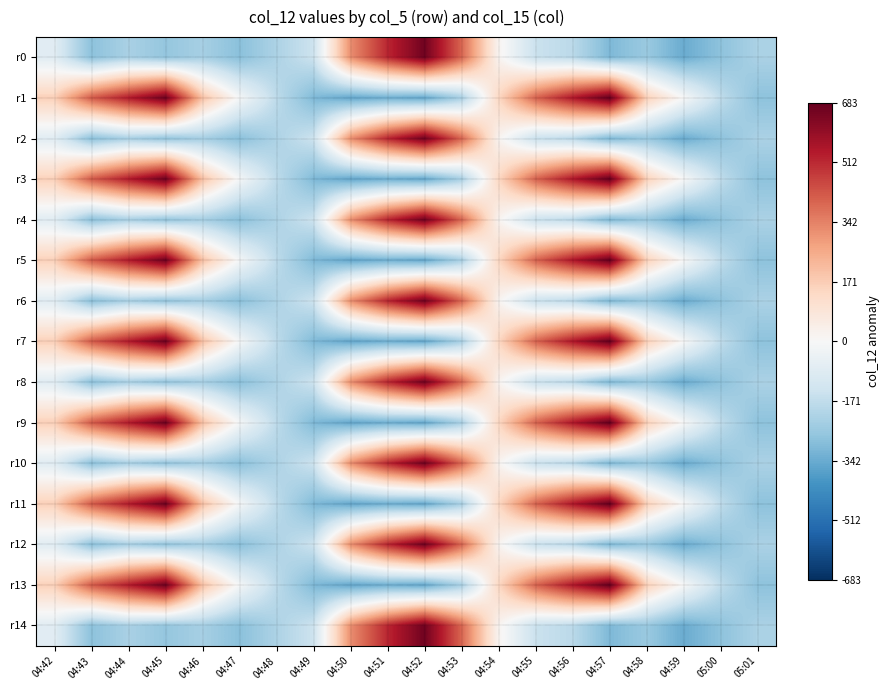

What is the total value across all series at 04:47?

-2347.8